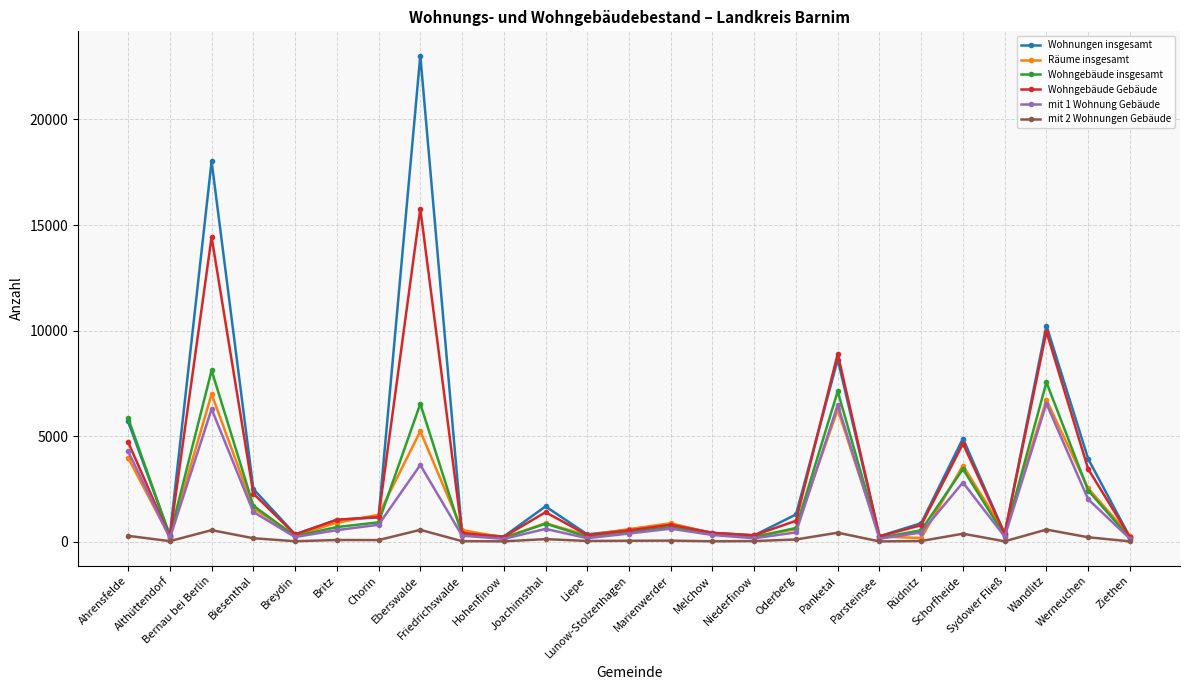

What is the greatest value displayed?

23024